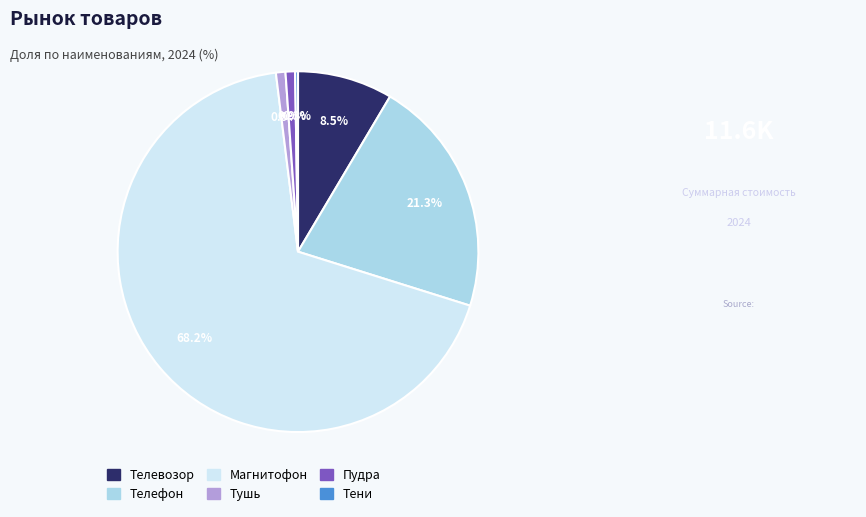

Which has a higher value, Тушь or Телефон?

Телефон